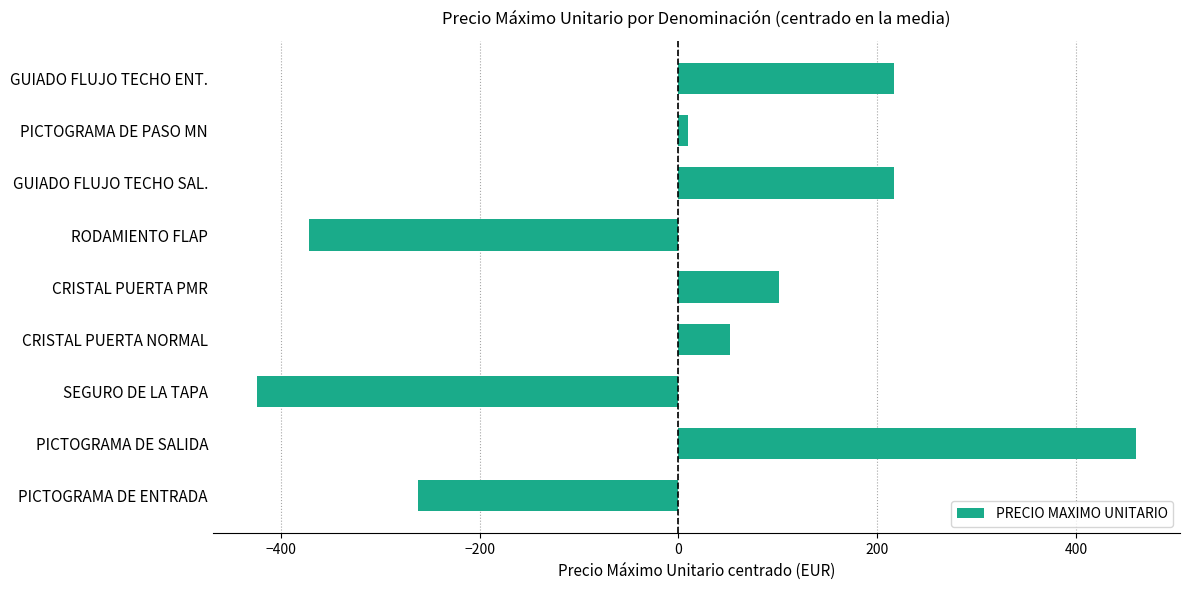

Count the number of data series in this chart.

1